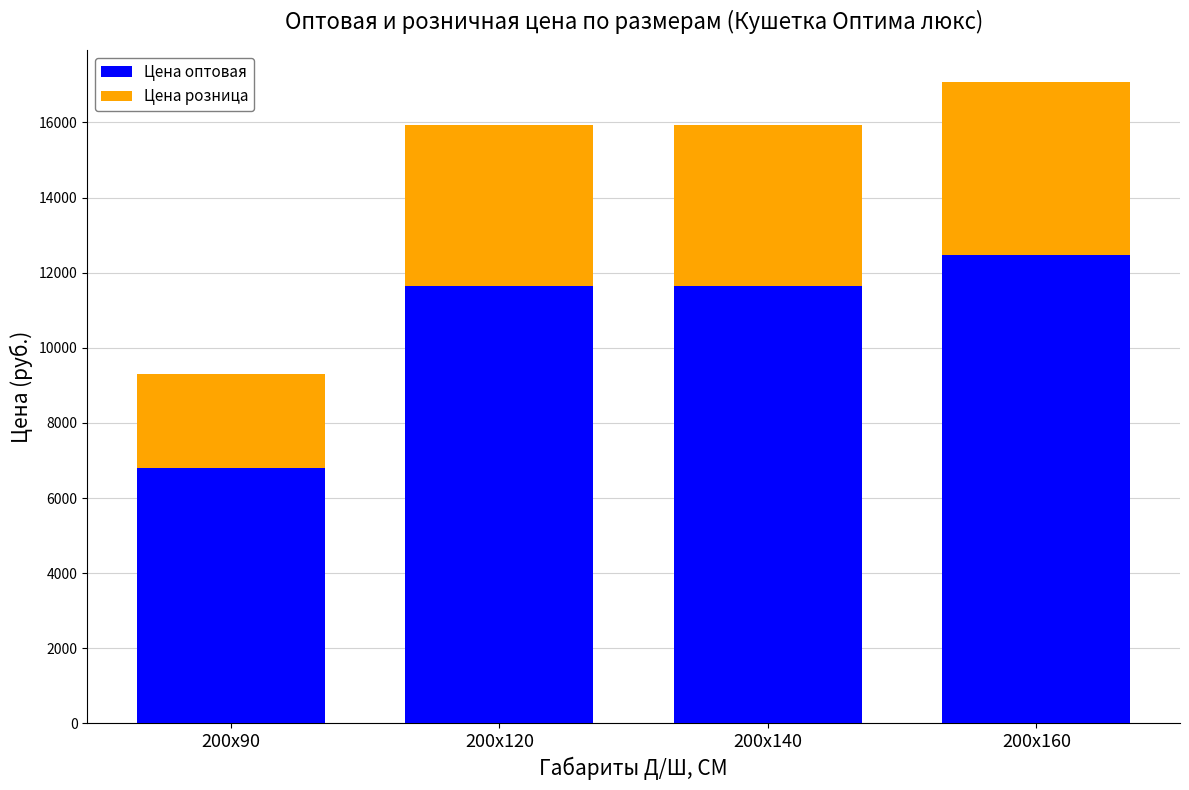

Reading right to left, list the values for the Цена оптовая series.

12474.0	11642.4	11642.4	6804.0